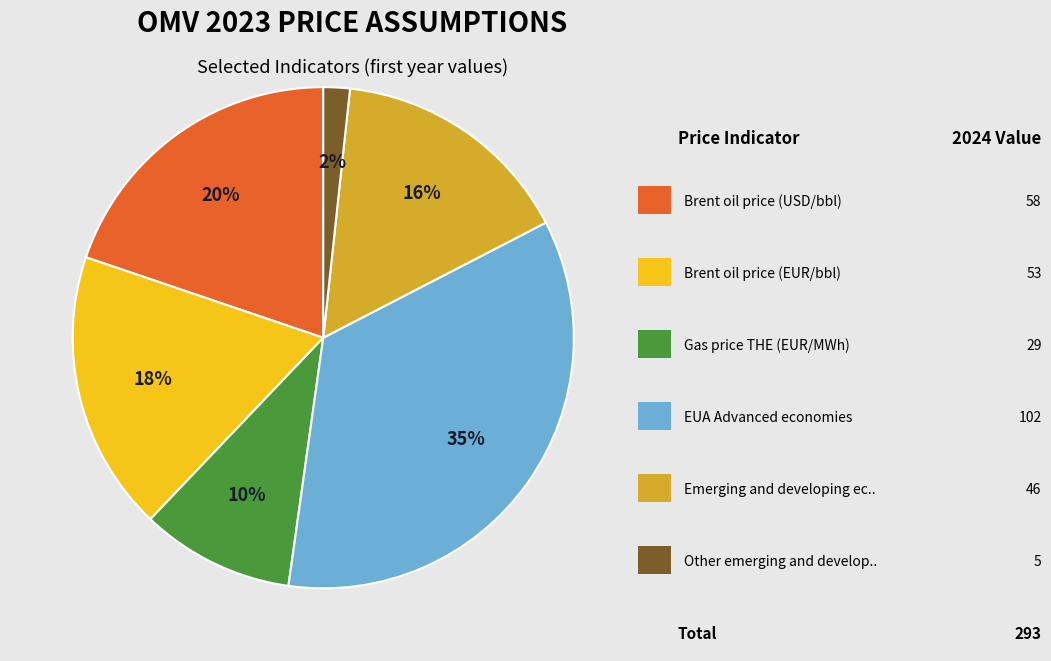

To the nearest percent, what is the average slice percentage?

17%